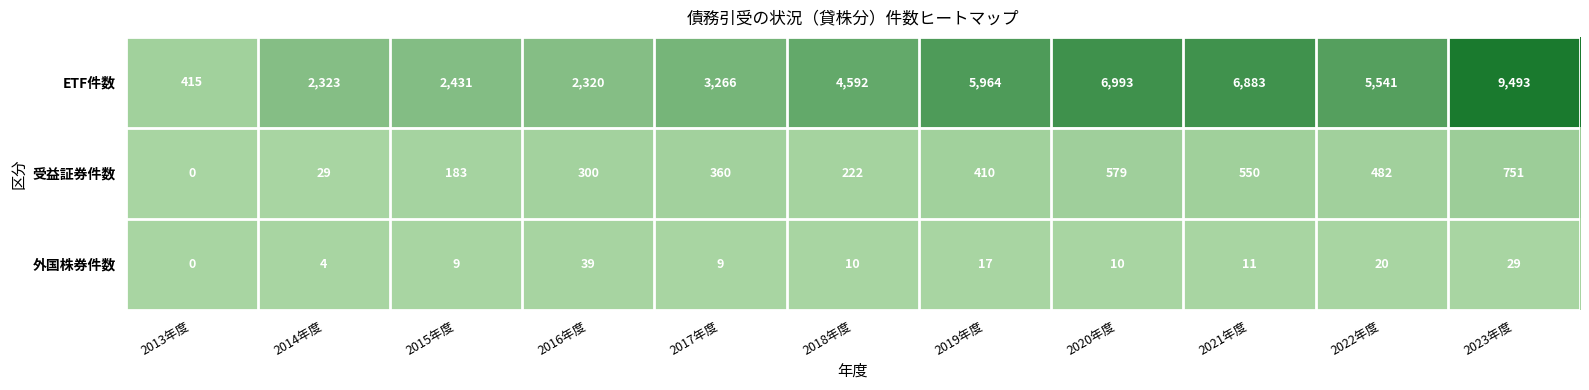

What is the sum of all 受益証券件数 values?

3866